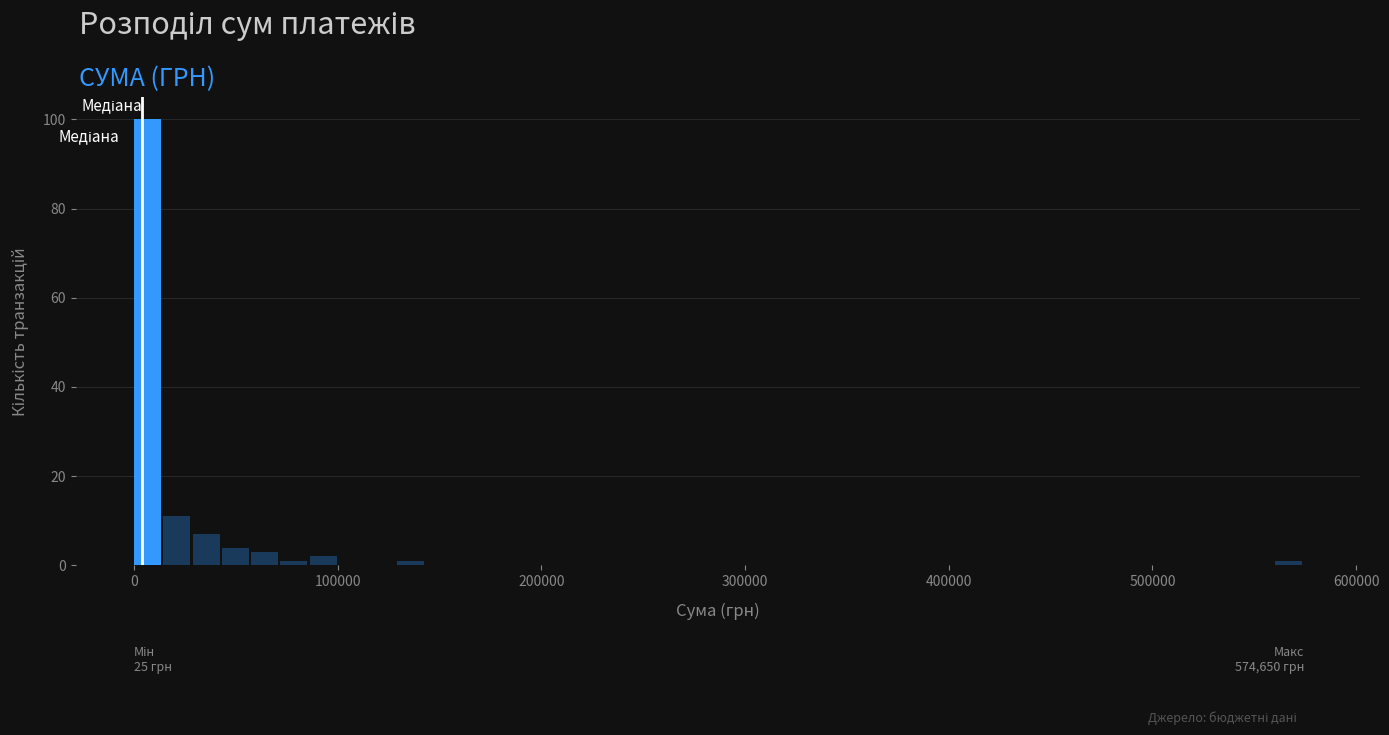

Read against the x-axis, roughly where is the centre of the tallest bar?

10000